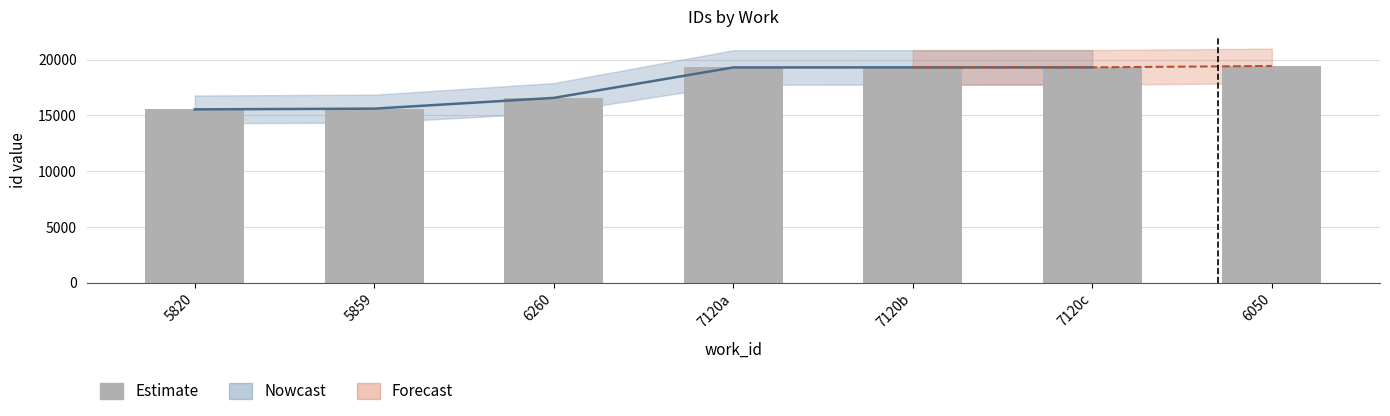

Is it true that the value at 5820 is 8808?

False